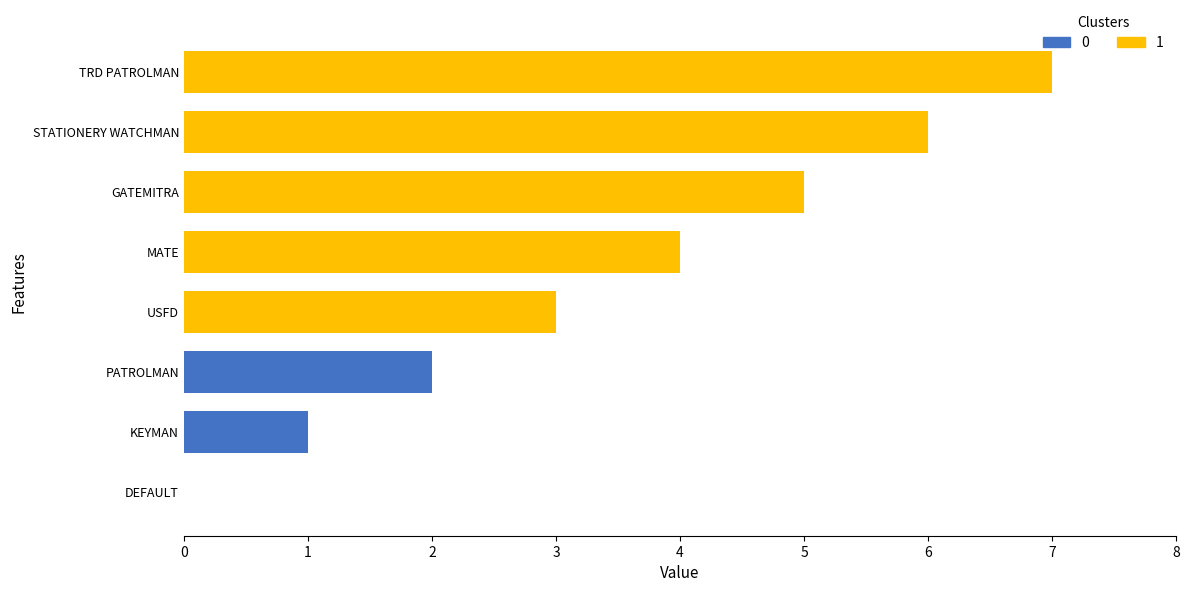

Are the bars horizontal?

Yes